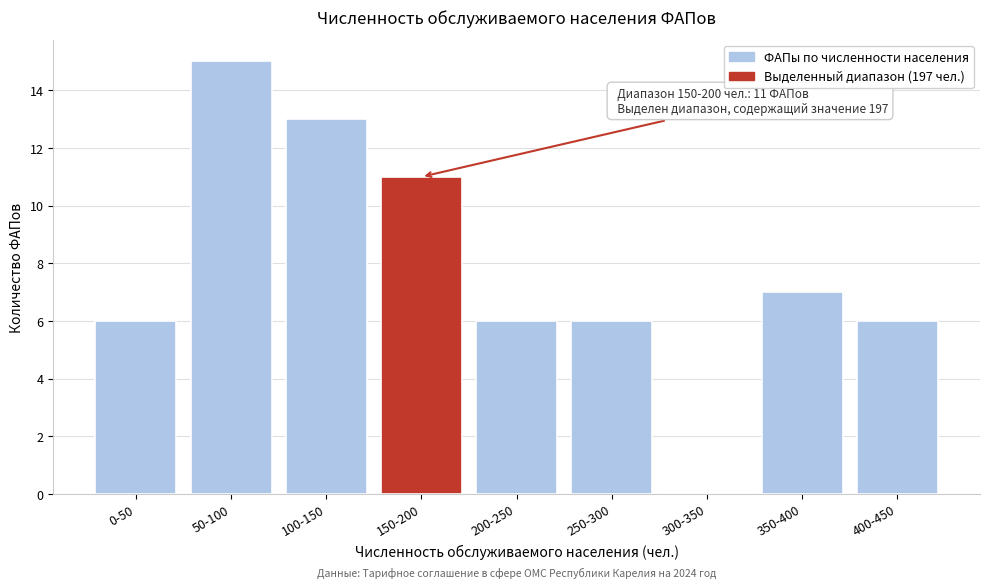

Reading left to right, what are all the values shown in this chart?

0-50=6	50-100=15	100-150=13	150-200=11	200-250=6	250-300=6	300-350=0	350-400=7	400-450=6